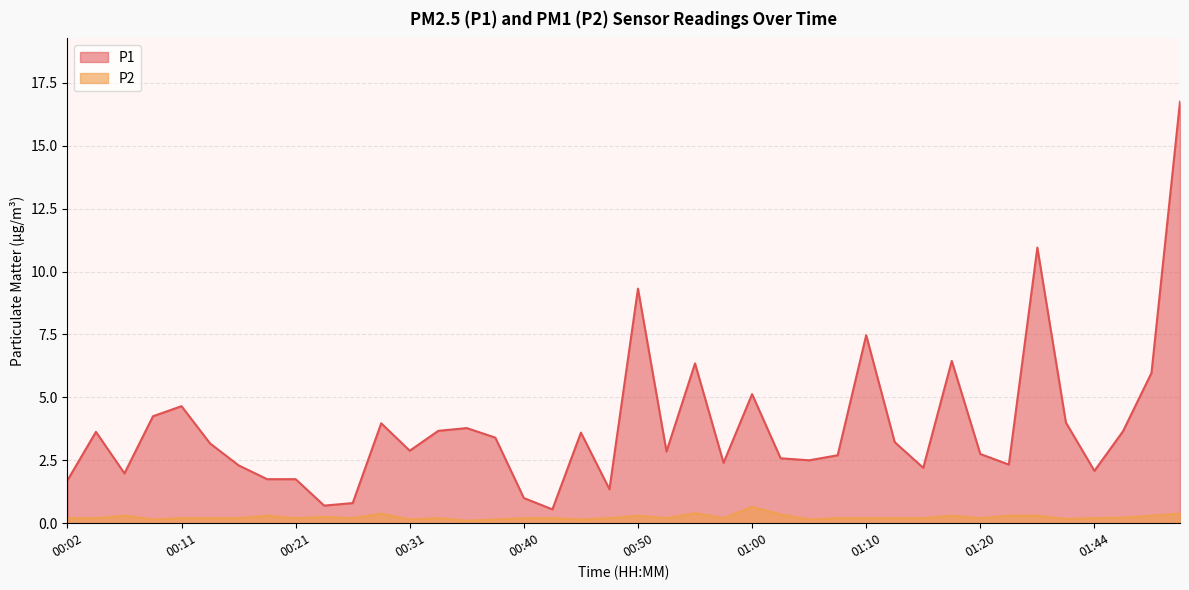

At 01:20, list the series in order from smallest to largest.

P2, P1